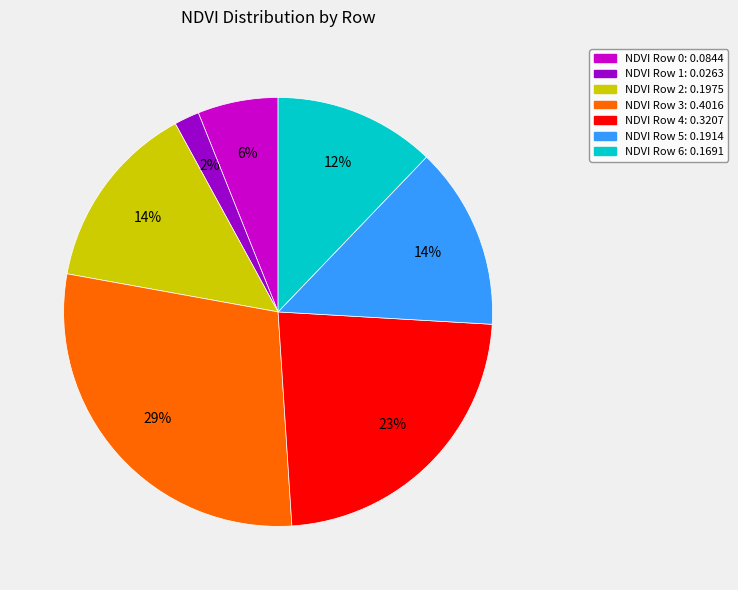

To the nearest percent, what is the average slice percentage?

14%